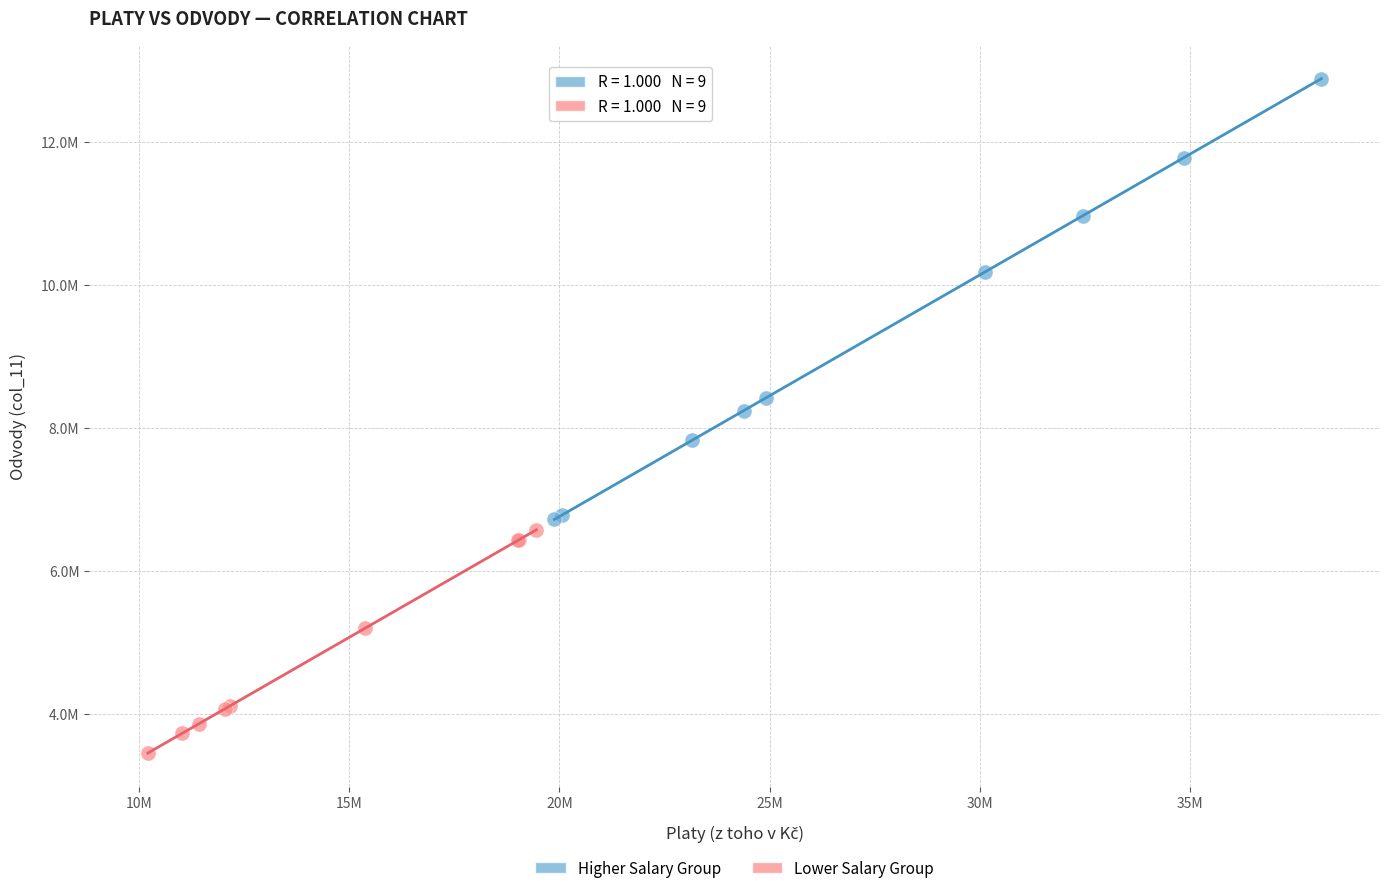

Which series contains the highest Y value?

Higher Salary Group